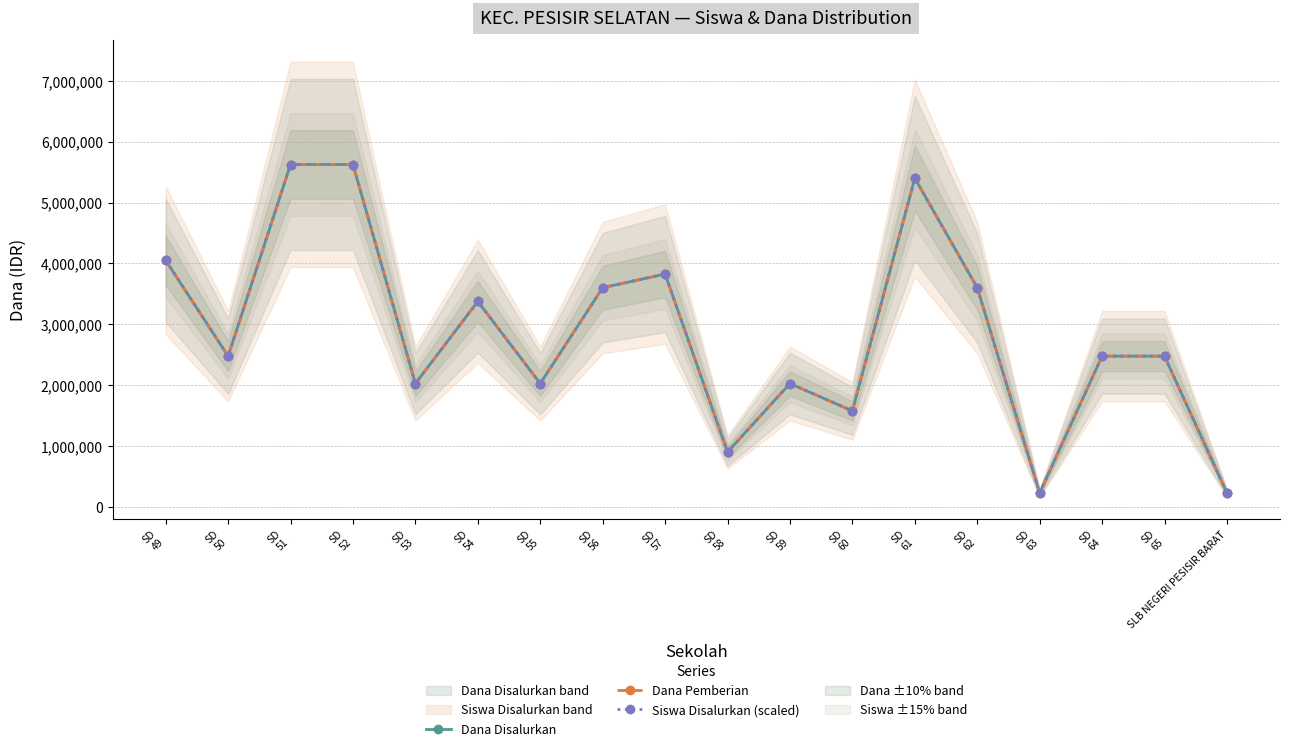

Which series has the largest range (max minus min)?

Dana Disalurkan